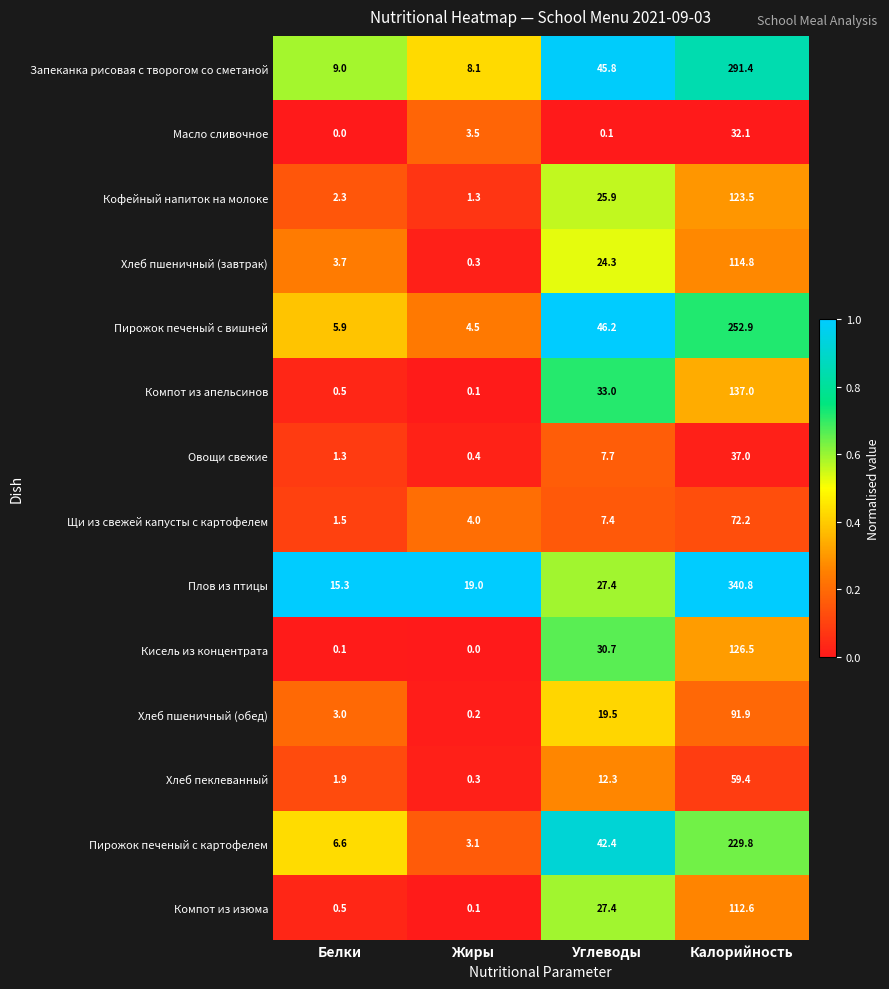

What is the difference between the Масло сливочное values at Углеводы and Жиры?

3.4